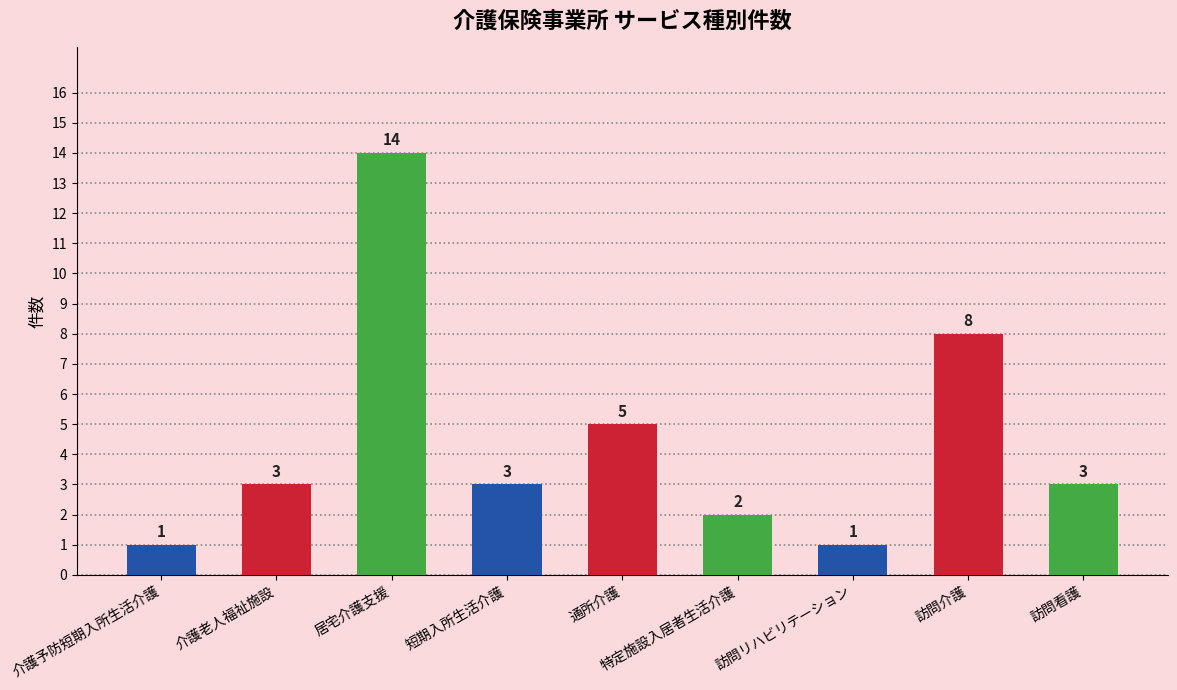

Where is the data nearest to the value 7?

訪問介護